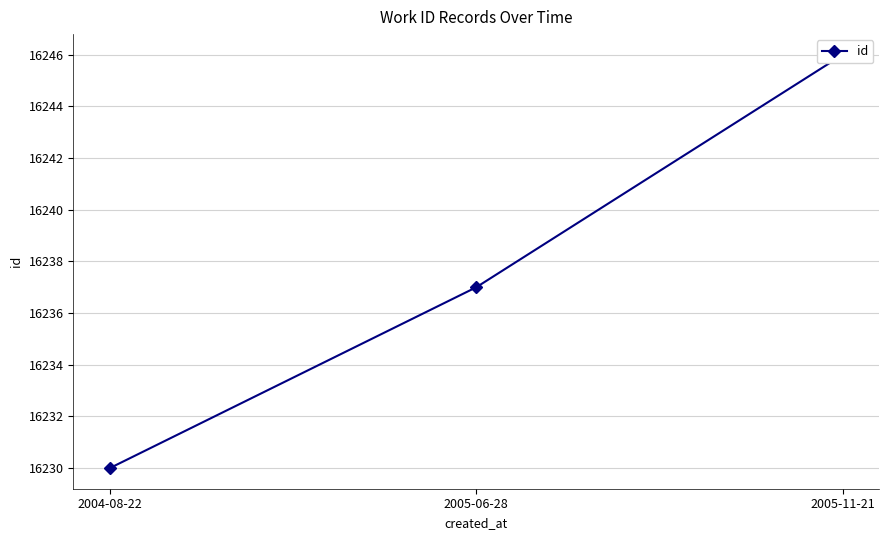

Approximately how many times larger is the value at 2005-06-28 compared to 2004-08-22?

1.0